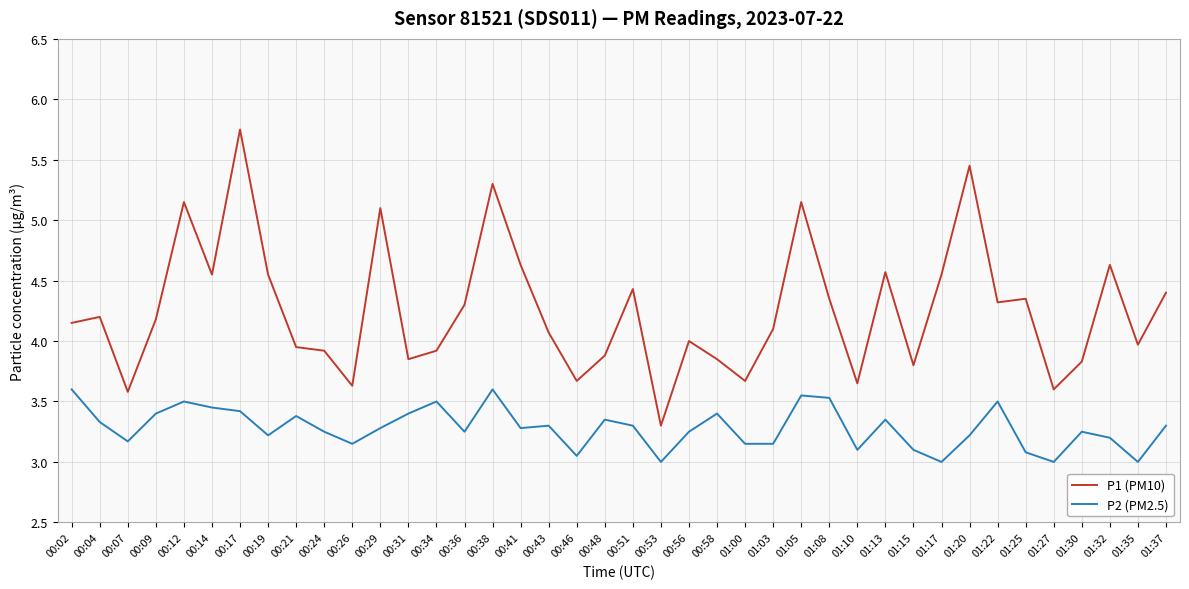

Where is the first local minimum for P2 (PM2.5)?

00:07